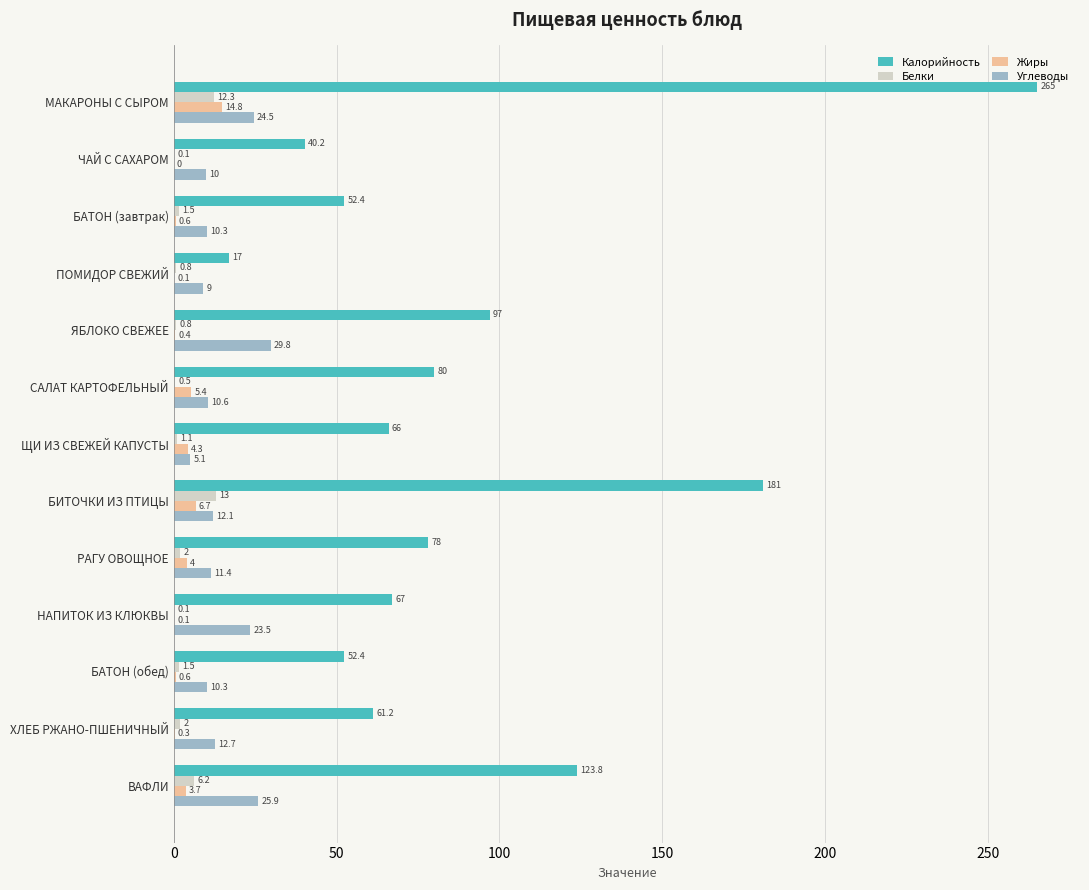

Which series has the widest spread of values?

Калорийность